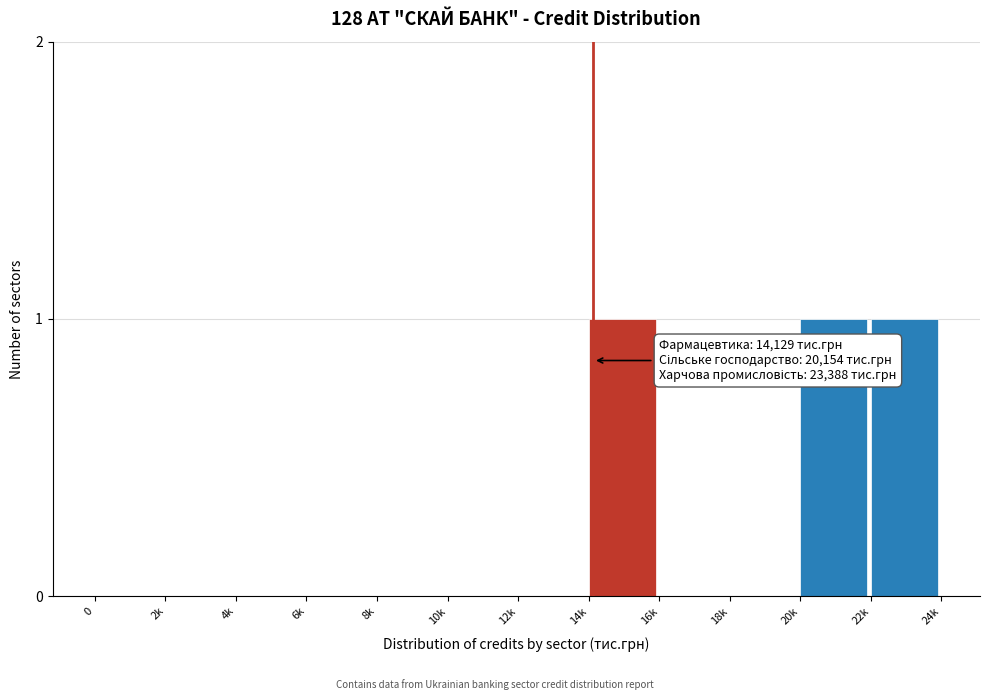

Reading left to right, extract all data points from this chart.

0=0	2k=0	4k=0	6k=0	8k=0	10k=0	12k=0	14k=1	16k=0	18k=0	20k=1	22k=1